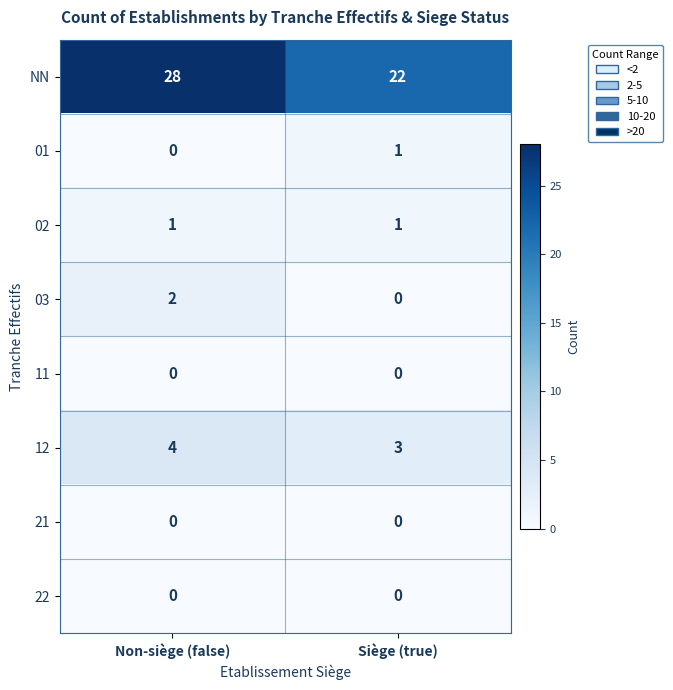

Is it true that 03 equals 0 at Siège (true)?

True